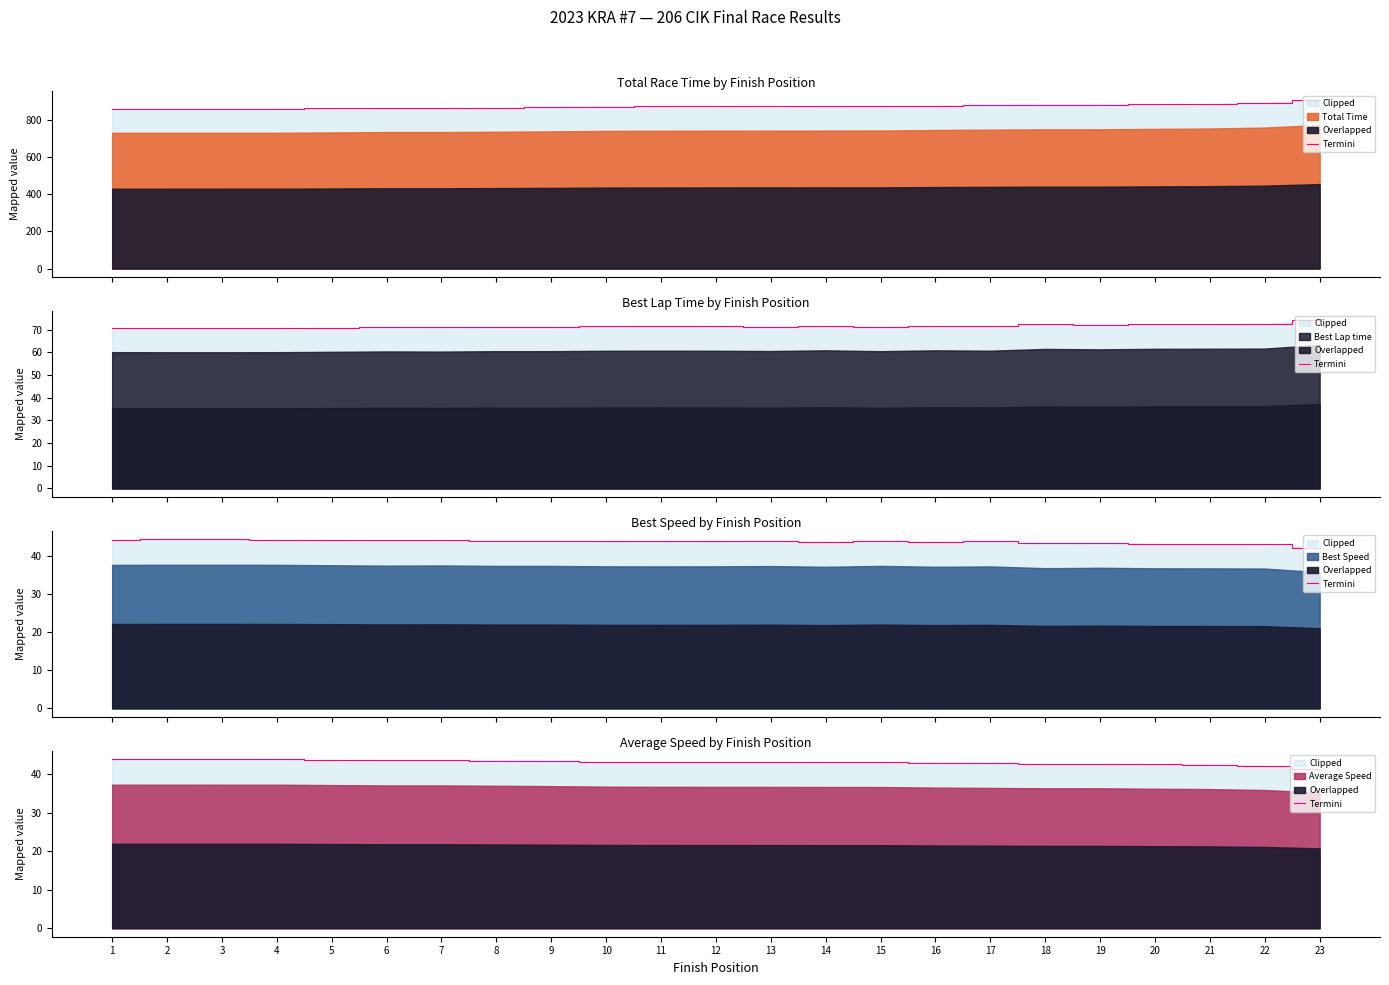

At which category does the chart reach its peak across all series?

1